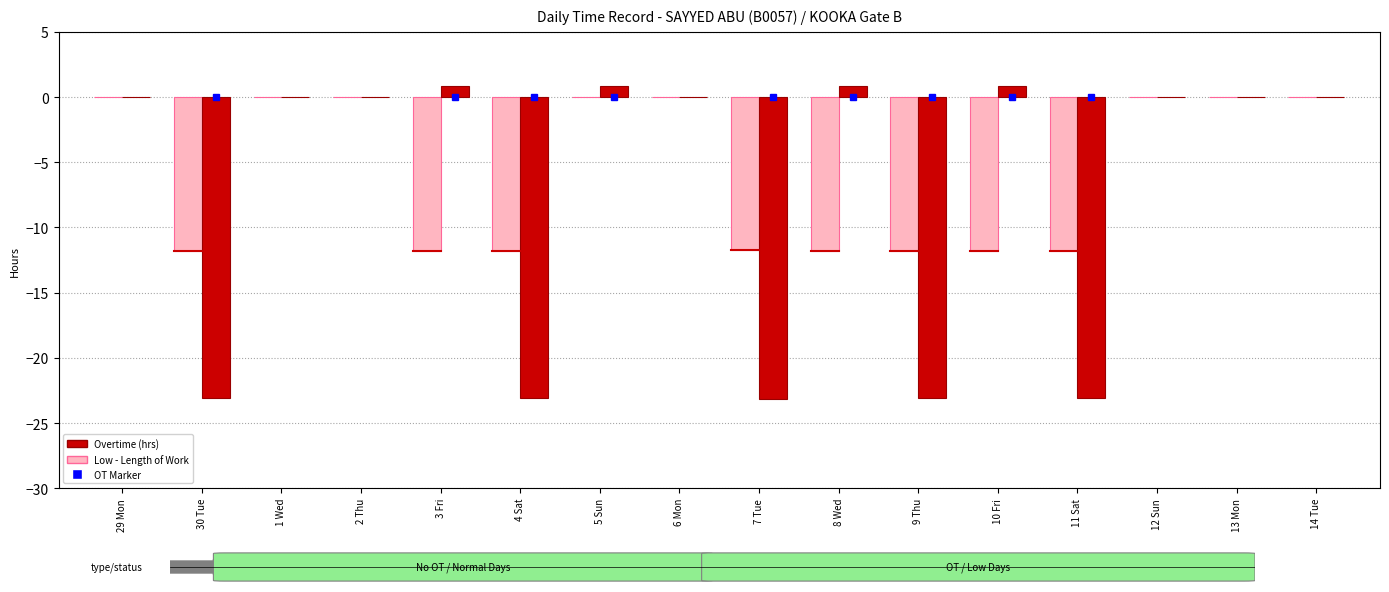

List the series in order of their peak value, lowest first.

Low, Overtime